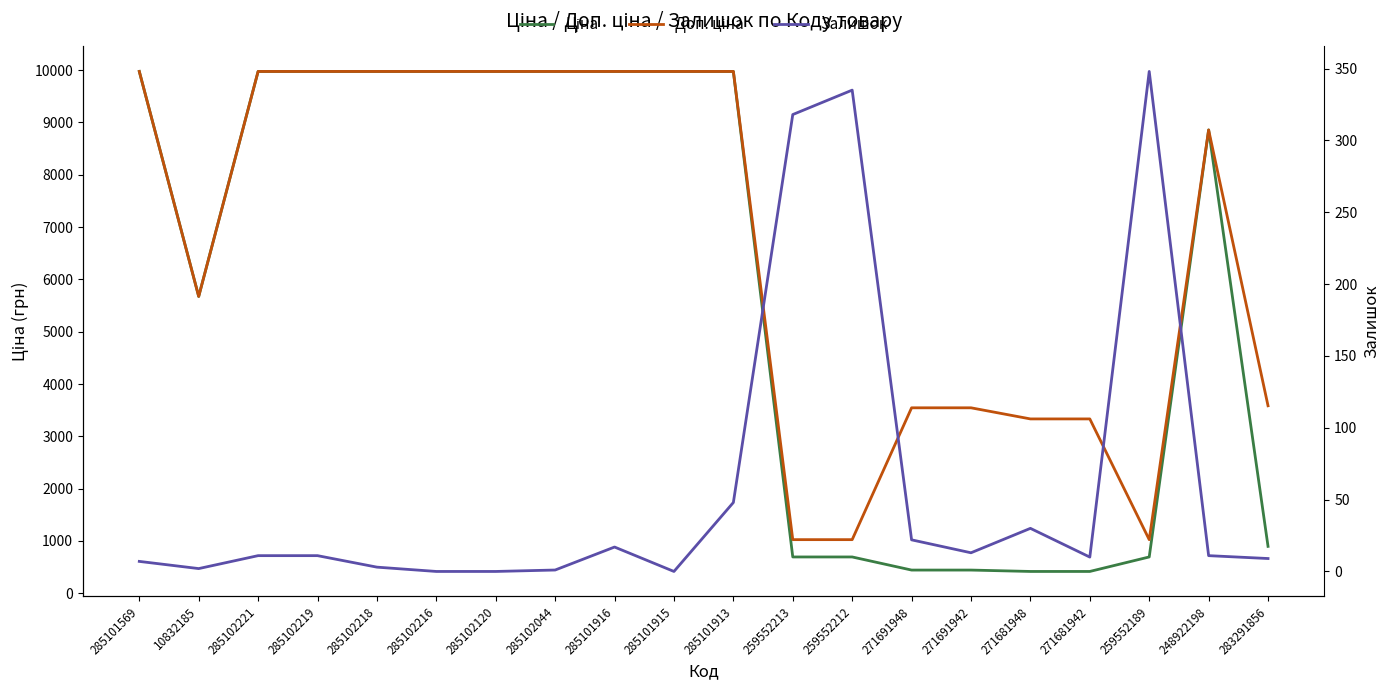

What is the maximum value for Залишок?

348.0